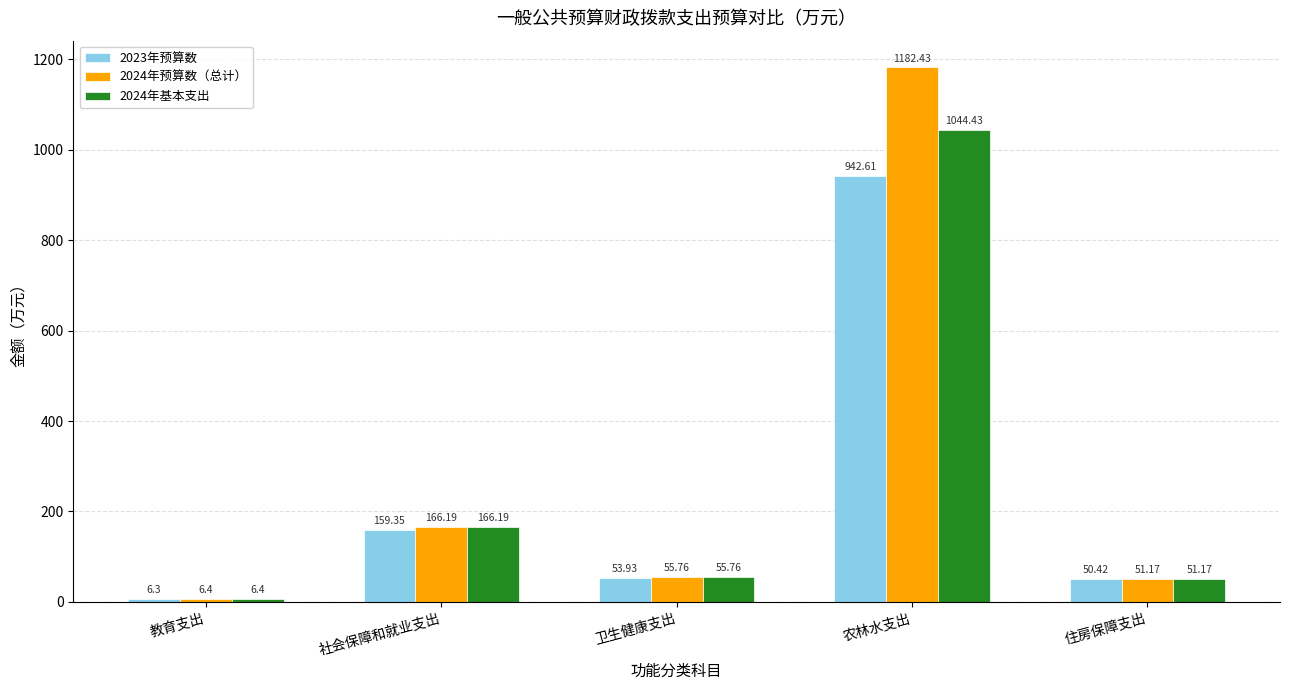

What is the sum of the 2024年预算数（总计） values at 住房保障支出 and 农林水支出?

1233.6